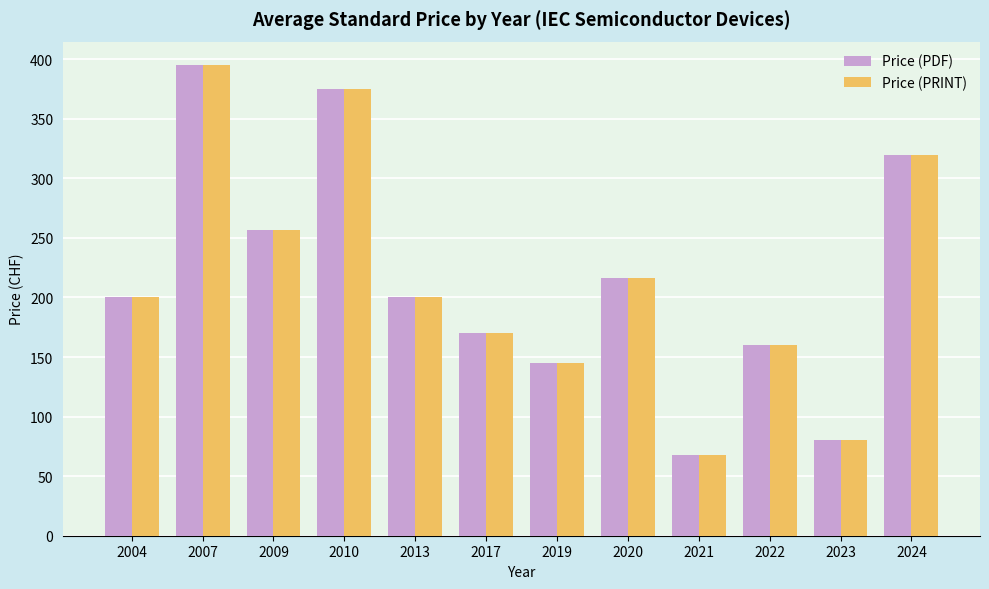

What is the minimum value for Price (PDF)?

67.5